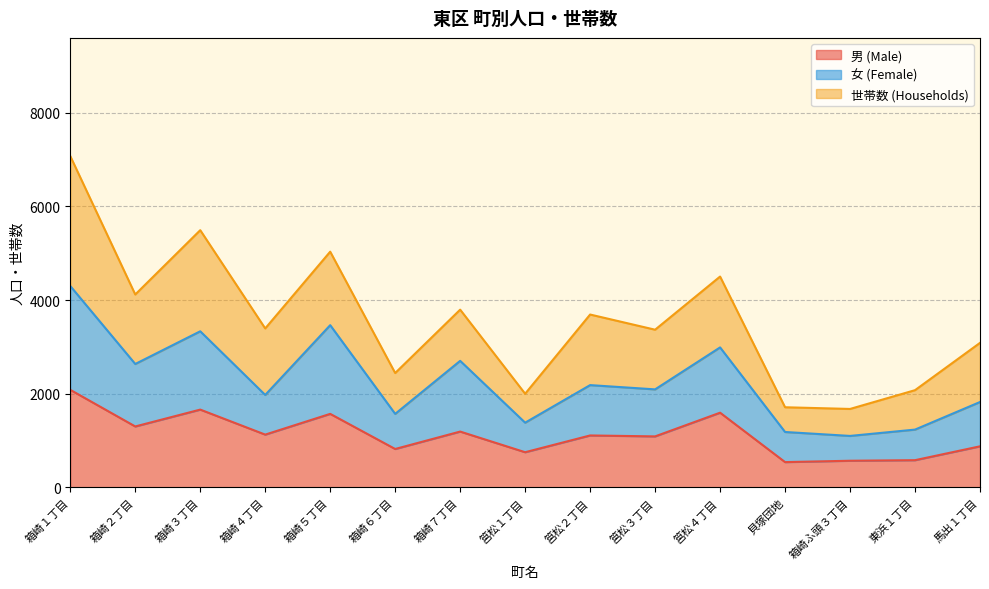

At which category does 男 (Male) reach its first local peak?

箱崎３丁目